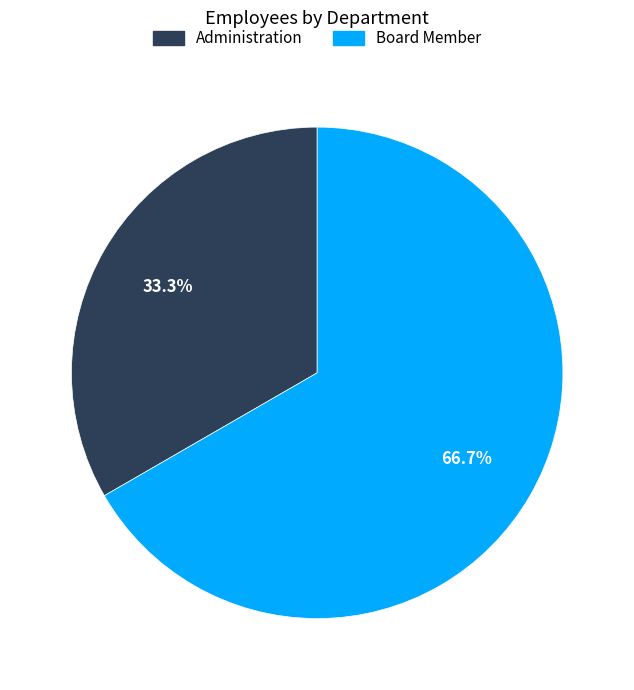

Which has a higher value, Administration or Board Member?

Board Member